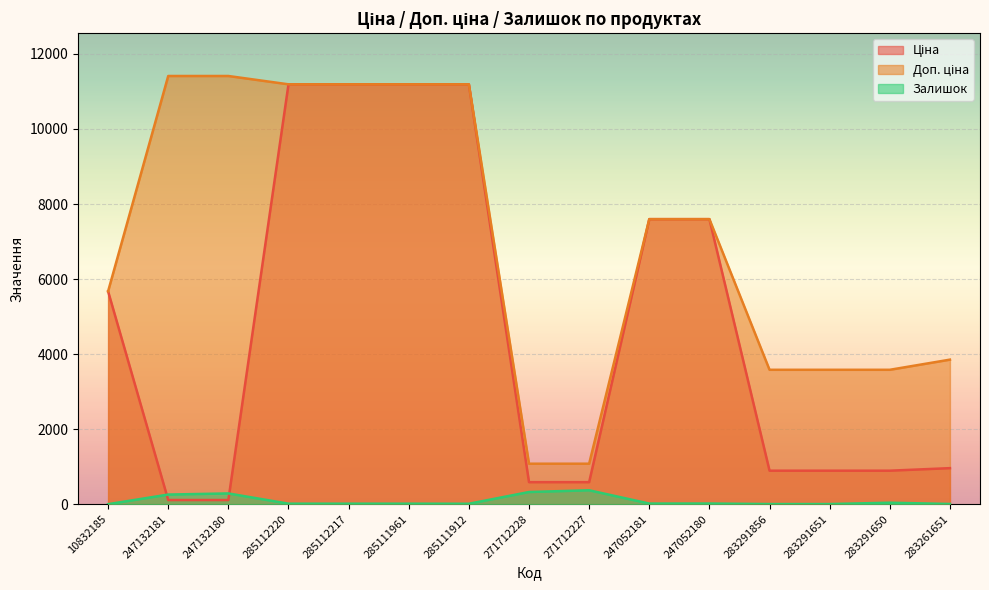

True or false: Ціна and Доп. ціна intersect in this chart.

False